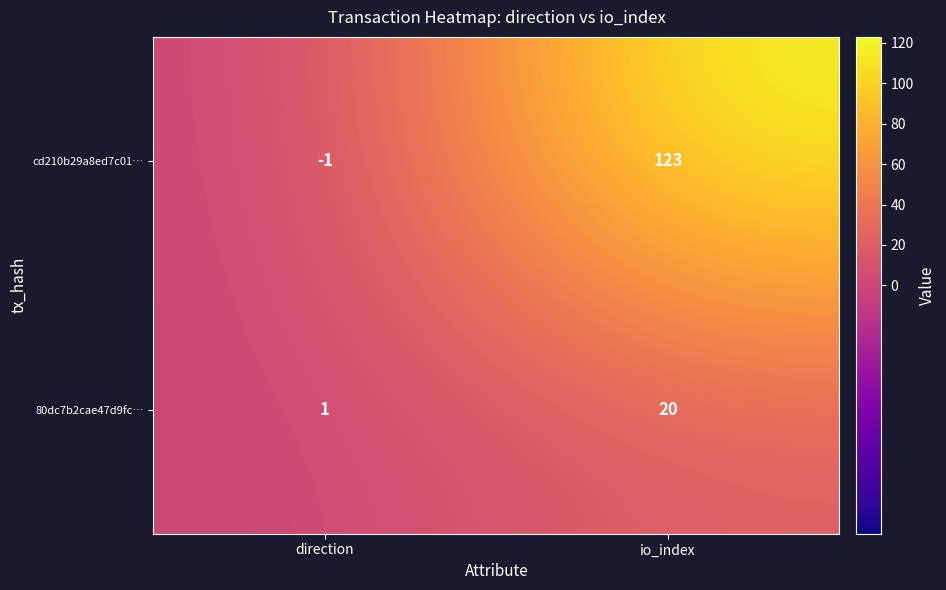

How many distinct data groups are displayed?

2